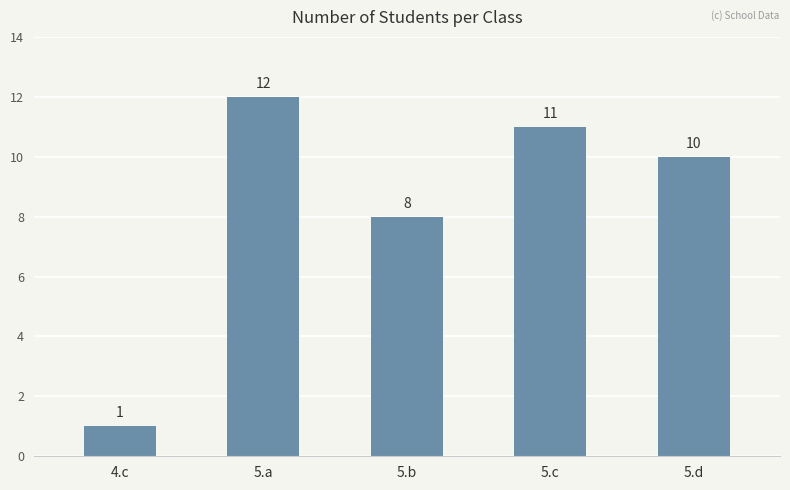

Rank the categories by value from lowest to highest.

4.c, 5.b, 5.d, 5.c, 5.a